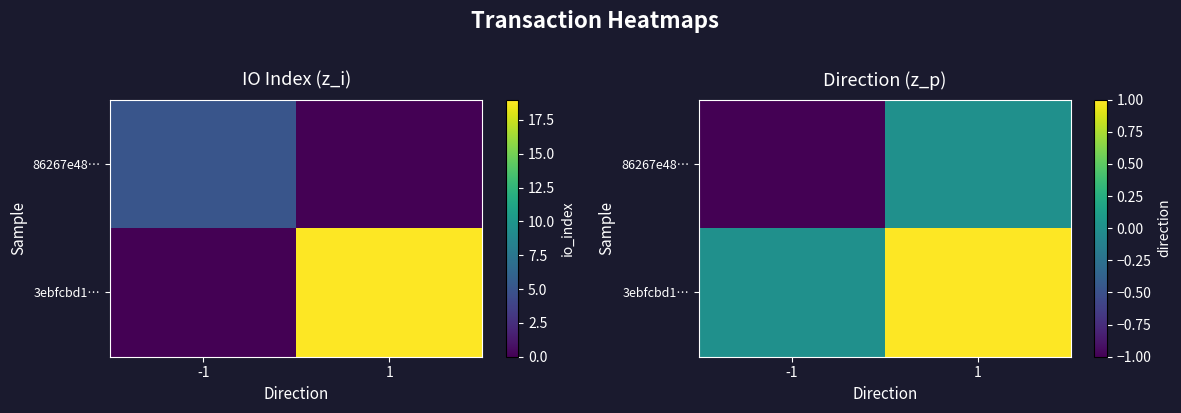

What is the approximate value of 86267e48… at -1?

-1